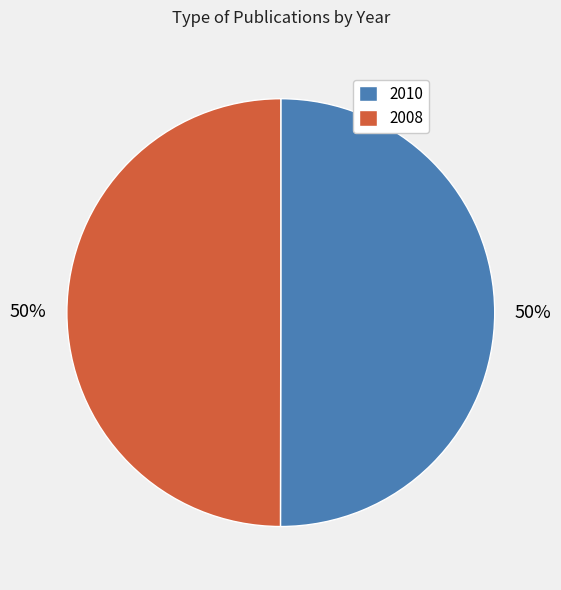

Is it true that 2010 is 50% of the pie?

True